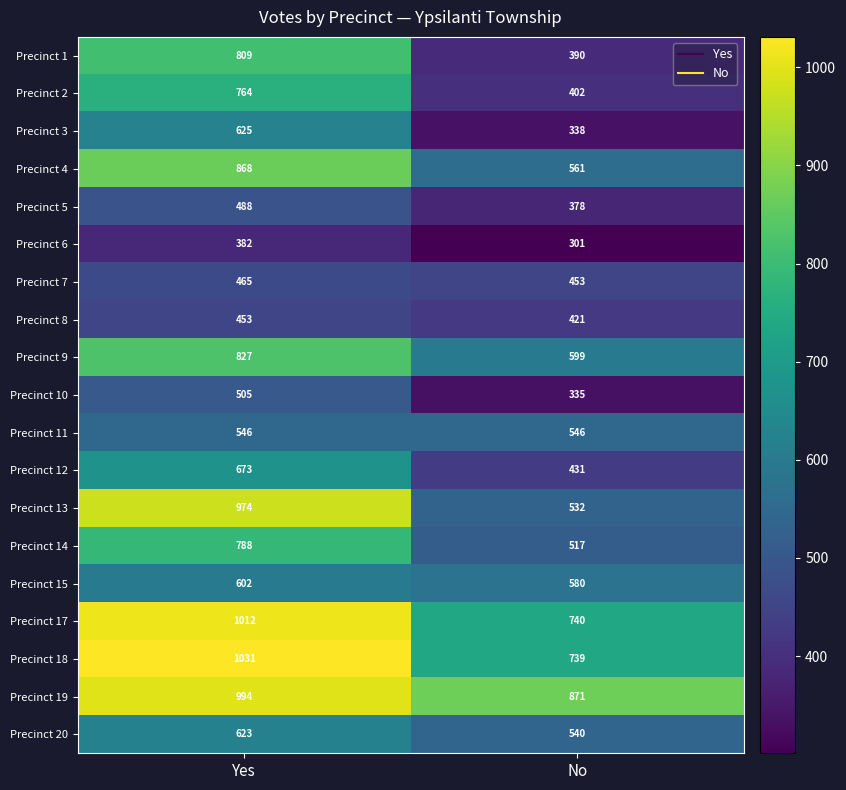

What is the approximate value of Precinct 7 at No, to the nearest 10?

450